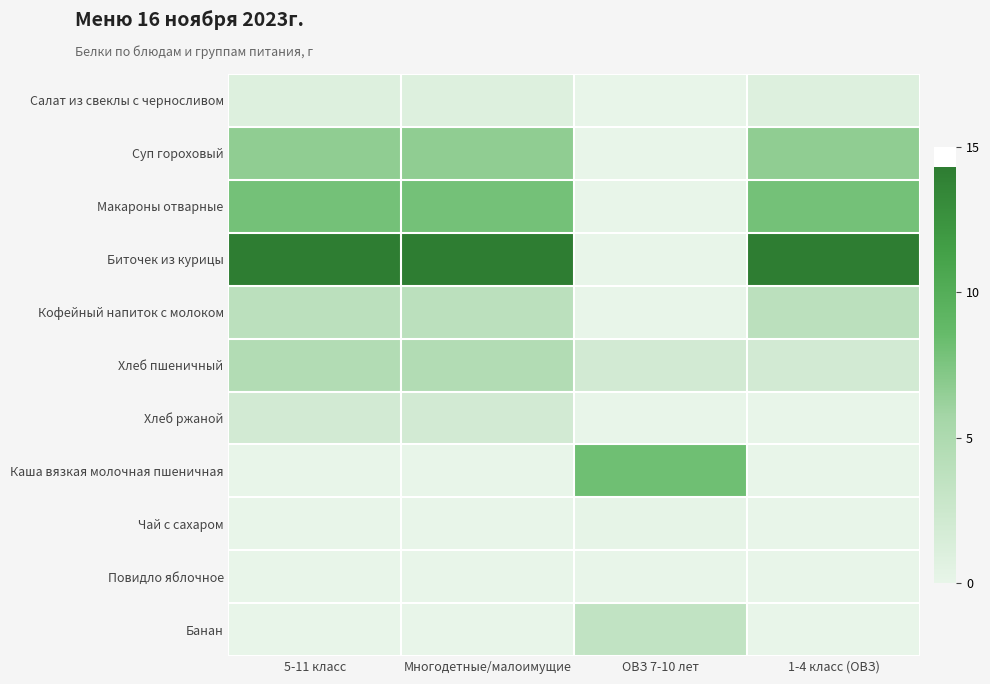

Between ОВЗ 7-10 лет and 5-11 класс, which is larger?

5-11 класс